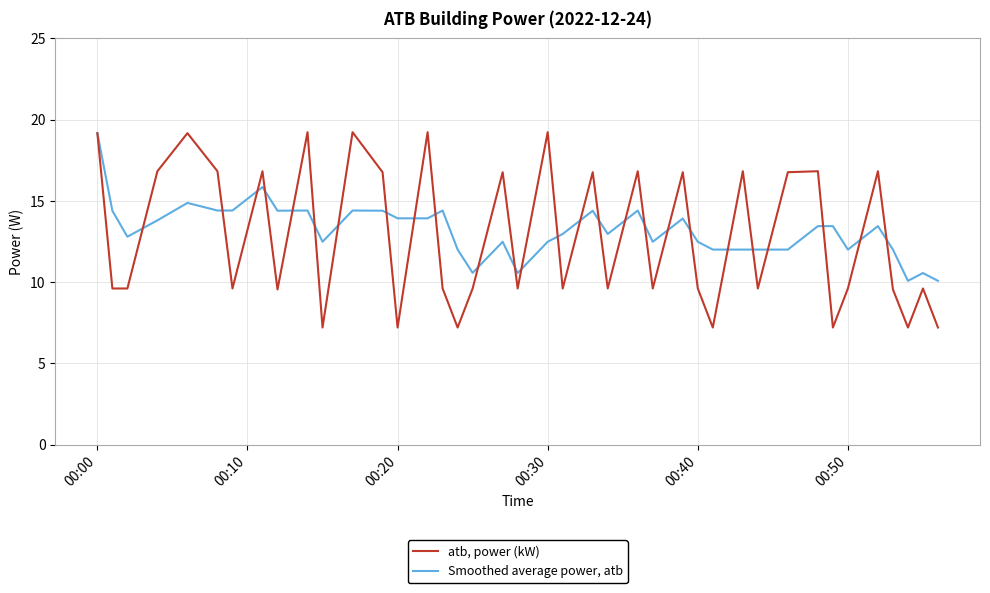

What is the lowest value of the atb, power (kW) series?

7.2